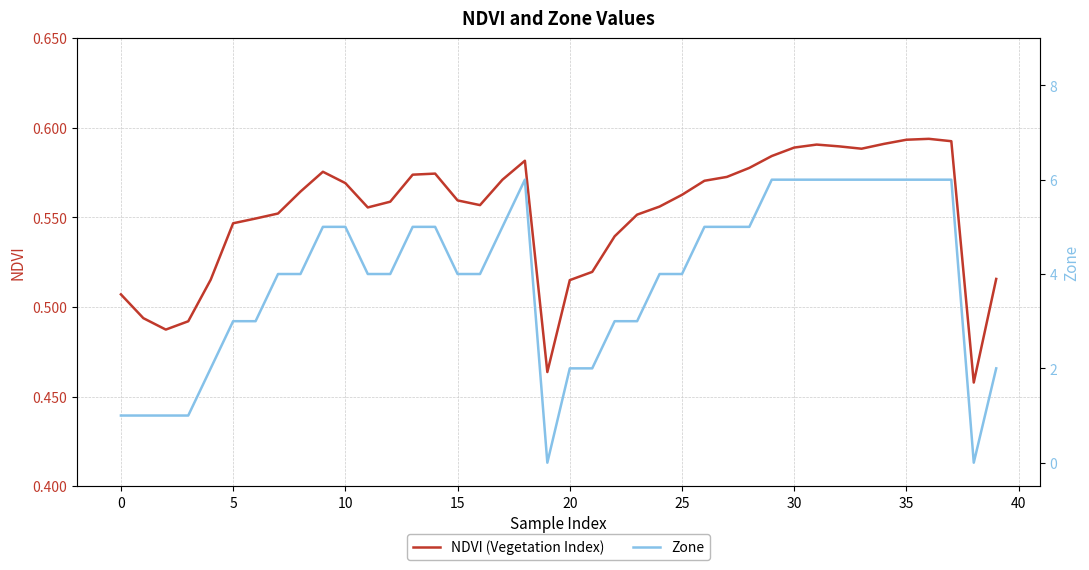

Rank the series at 0 from lowest to highest value.

NDVI (Vegetation Index), Zone